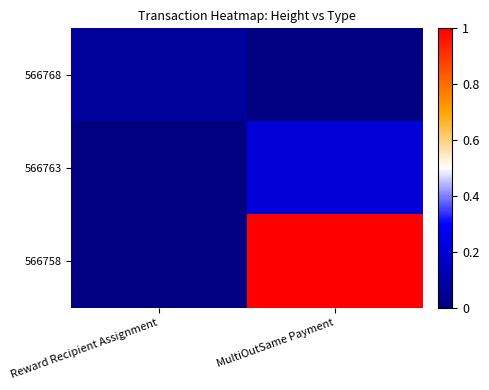

Which series has the largest total across all categories?

566758